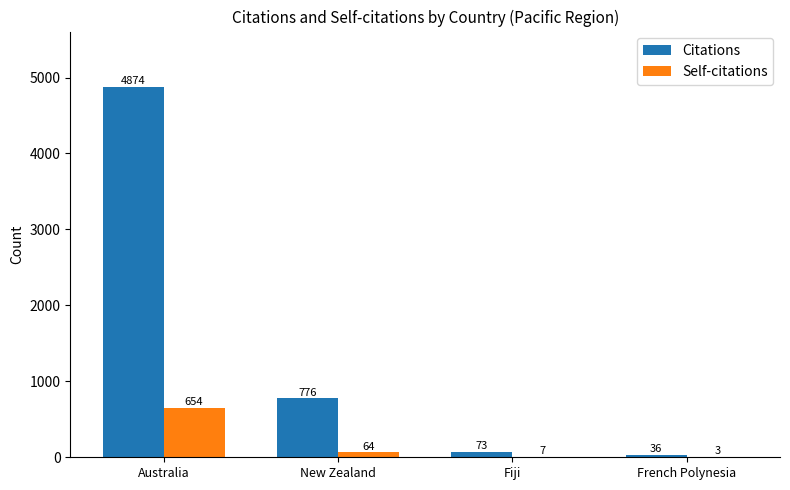

Are the bars horizontal?

No